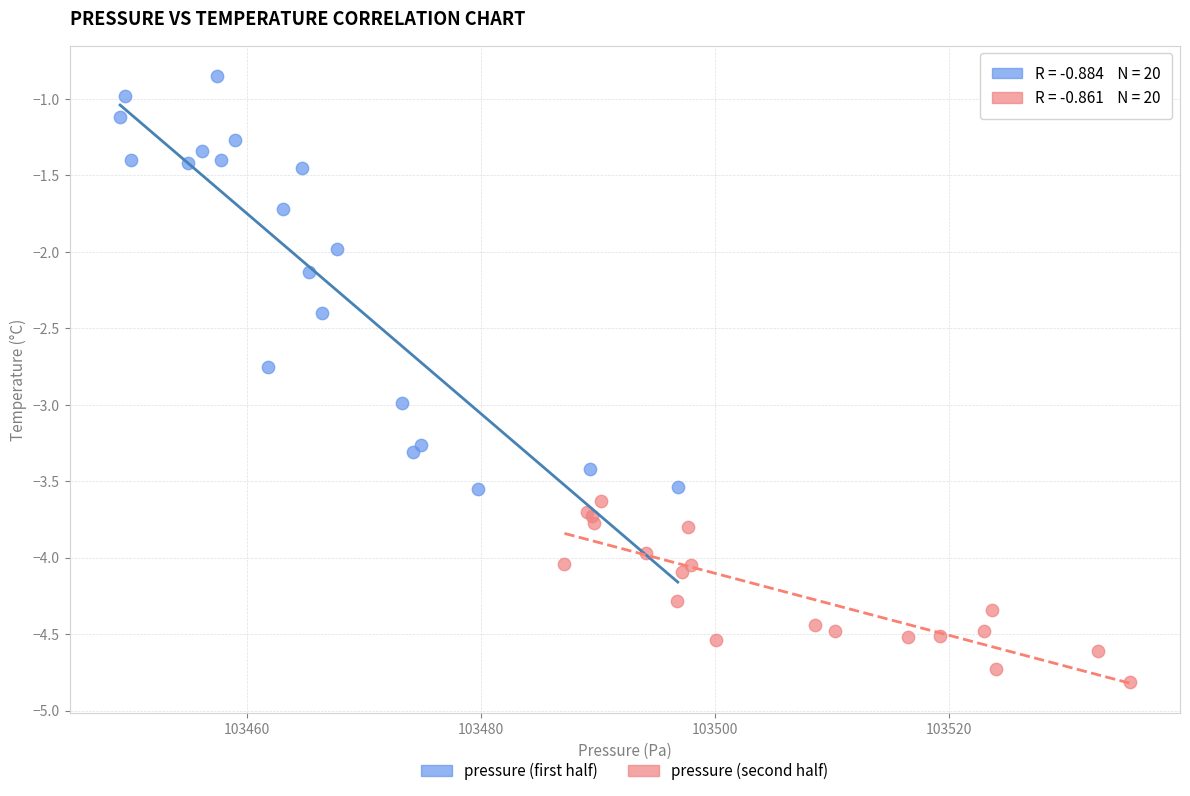

Which series reaches the maximum Y coordinate?

pressure (first half)